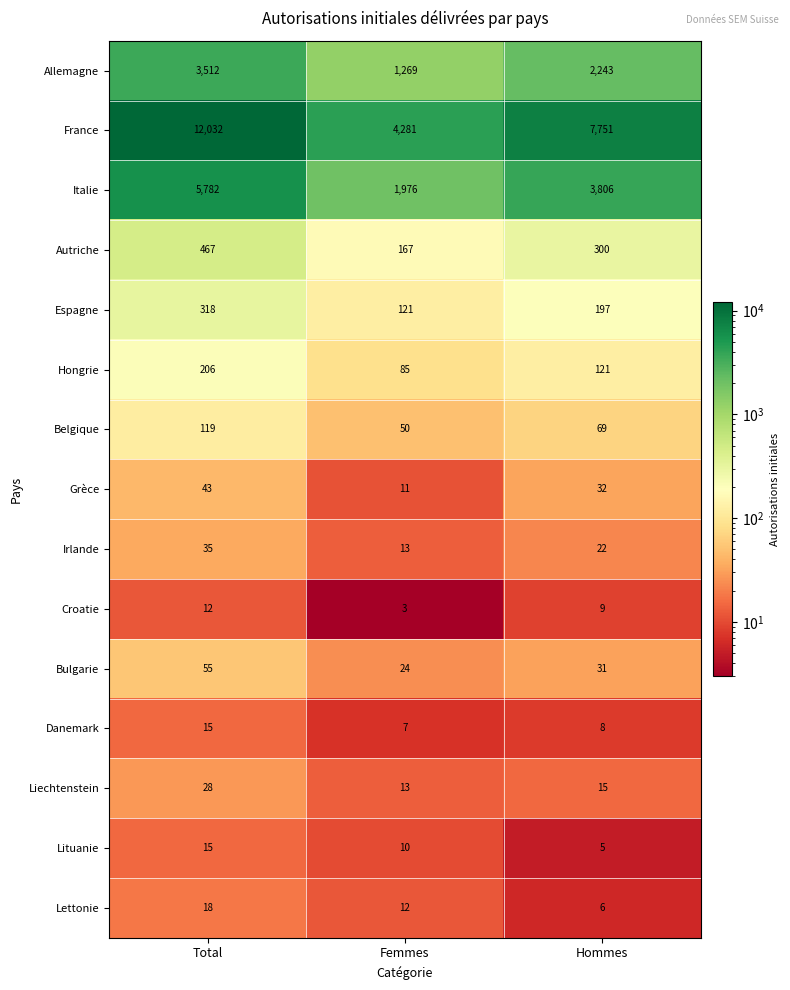

List the labels in order of Lettonie value, smallest first.

Hommes, Femmes, Total